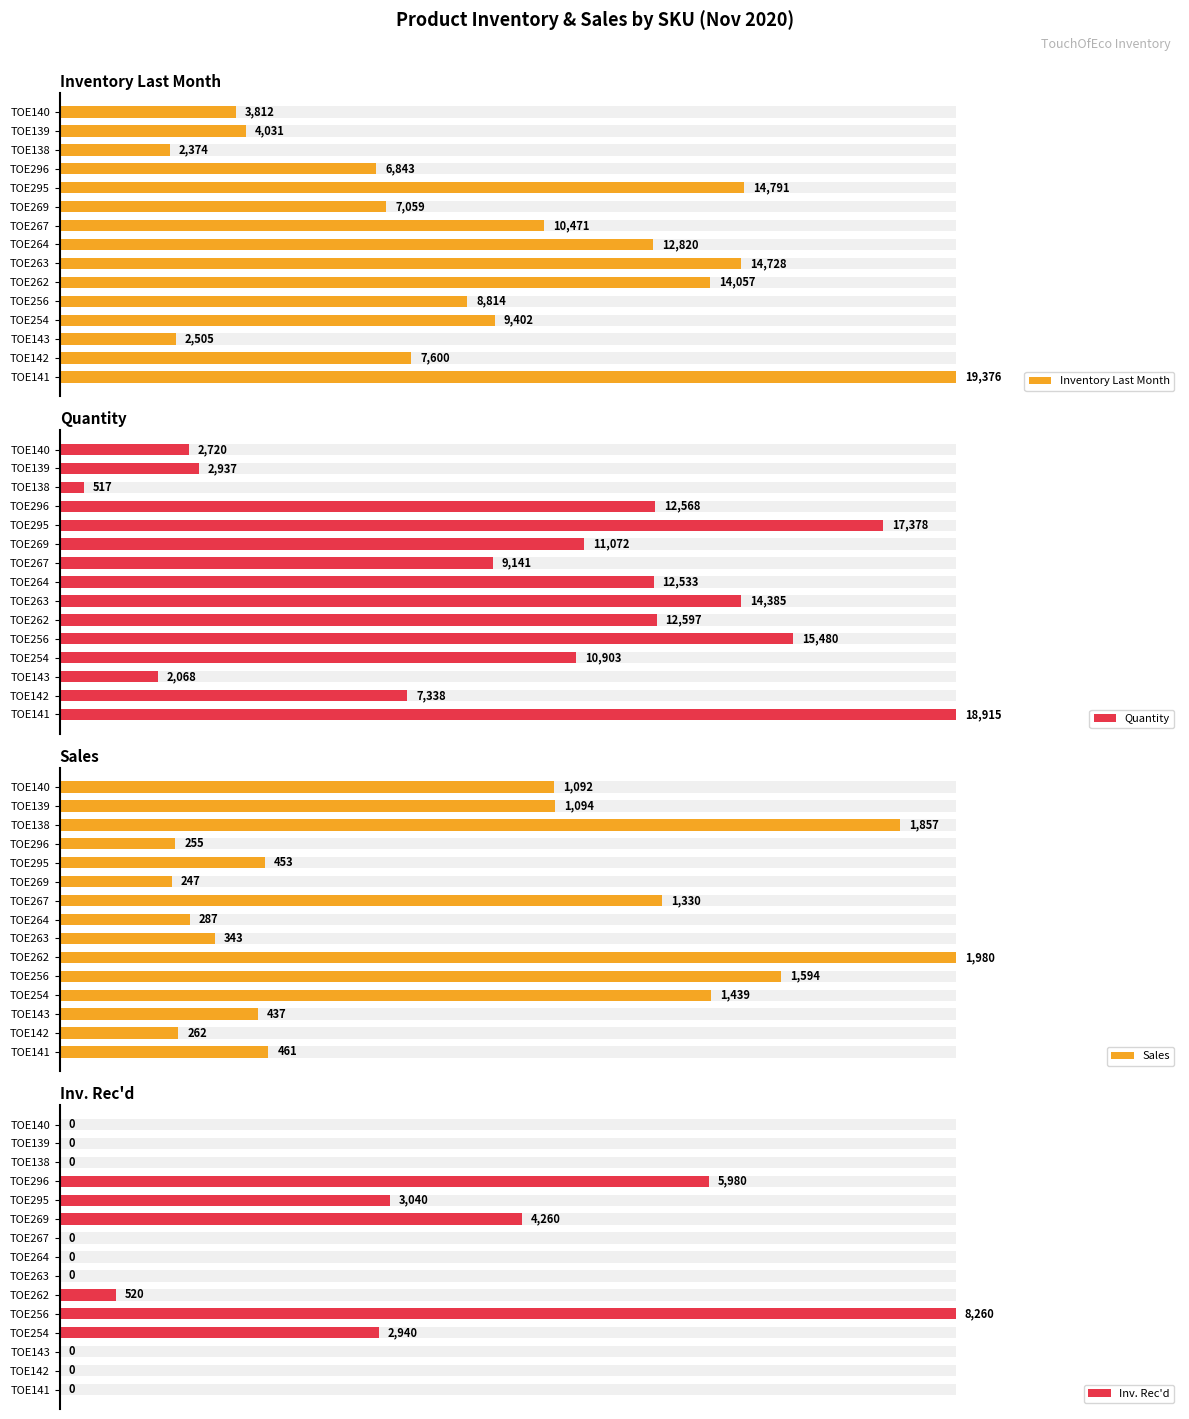

Which series has the largest range (max minus min)?

Inv. Rec'd